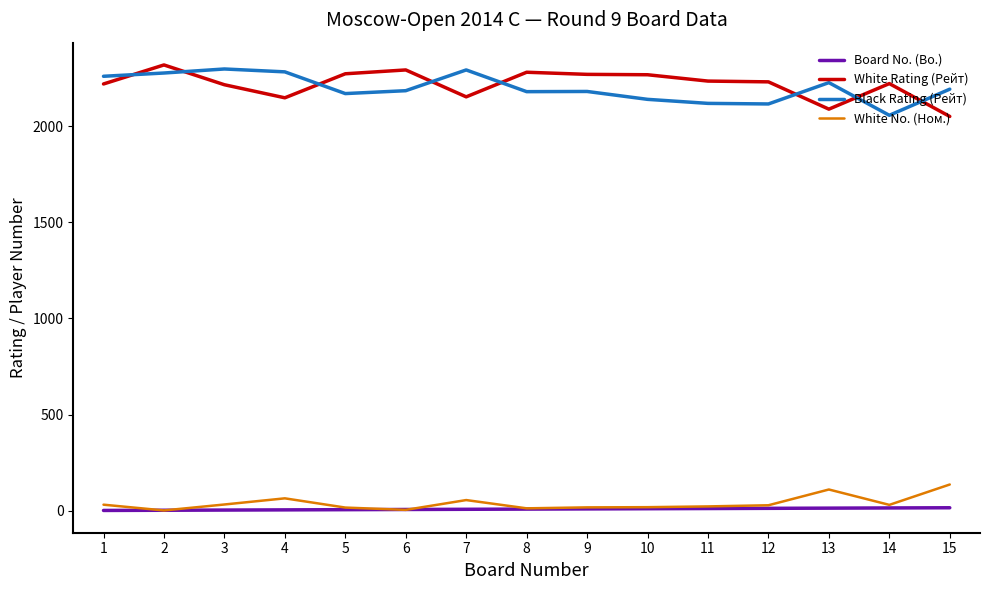

True or false: White No. (Ном.) and White Rating (Рейт) intersect in this chart.

False